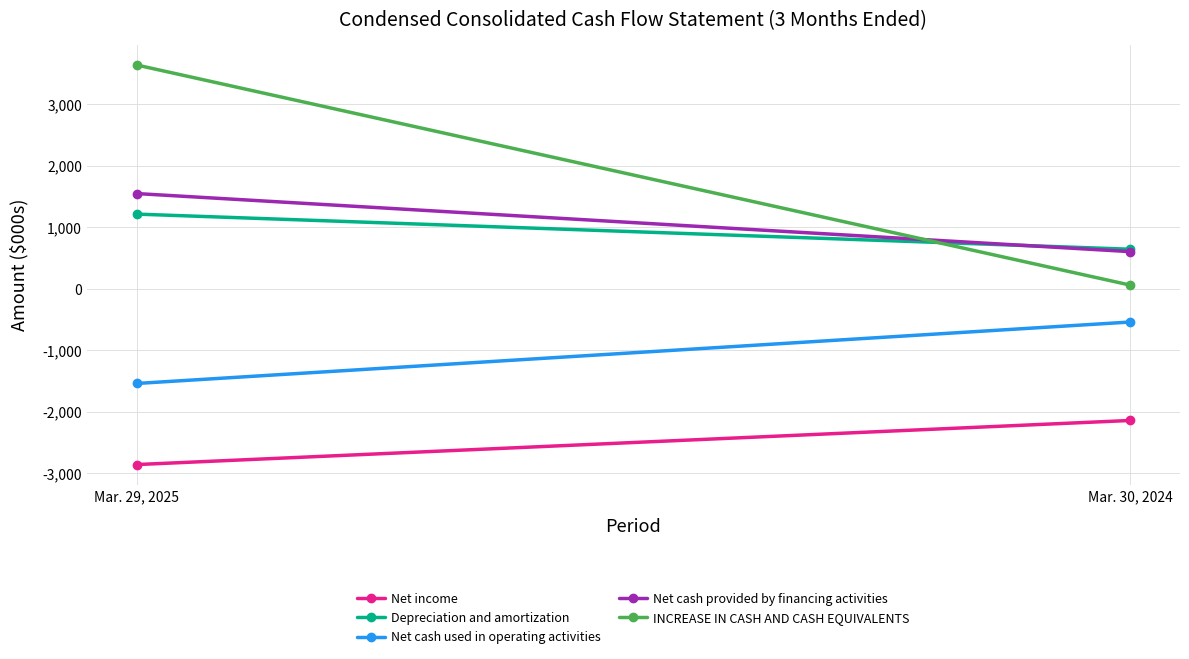

Reading right to left, what are all the values shown in this chart?

Net income: Mar. 30, 2024=-2144	Mar. 29, 2025=-2861
Depreciation and amortization: Mar. 30, 2024=639	Mar. 29, 2025=1210
Net cash used in operating activities: Mar. 30, 2024=-544	Mar. 29, 2025=-1543
Net cash provided by financing activities: Mar. 30, 2024=600	Mar. 29, 2025=1544
INCREASE IN CASH AND CASH EQUIVALENTS: Mar. 30, 2024=56	Mar. 29, 2025=3634